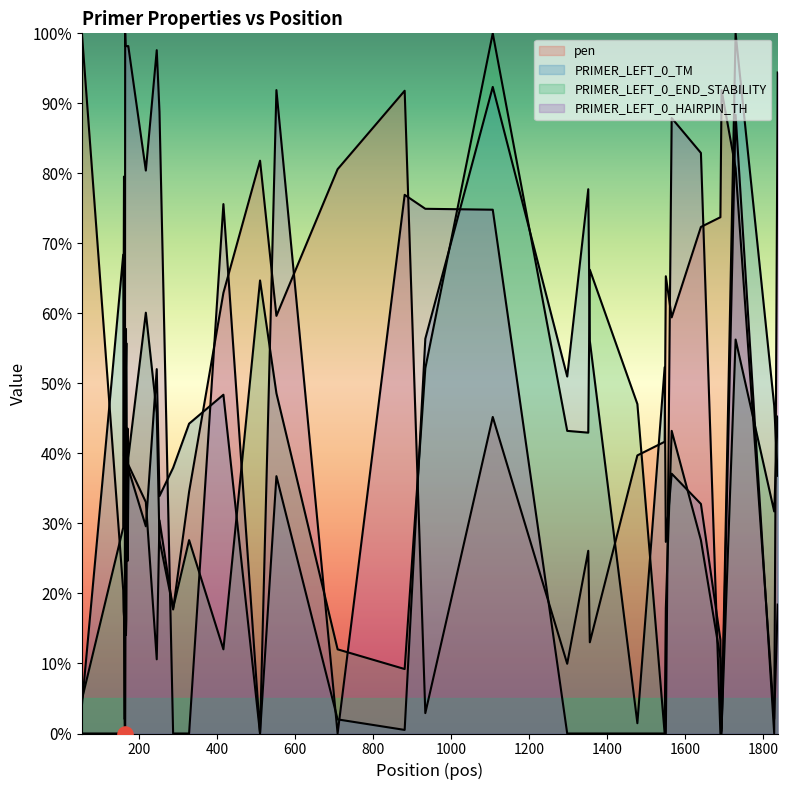

Is the value of PRIMER_LEFT_0_TM at 934 greater than the value of pen at 163?

Yes